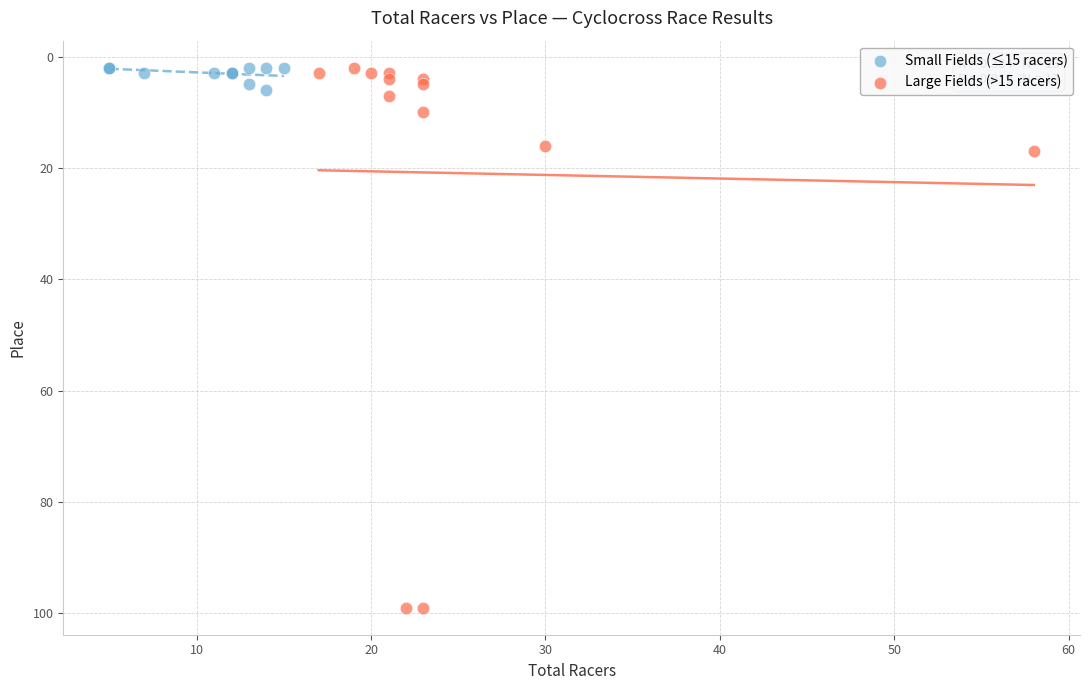

Which series has the largest Y range (max minus min)?

Large Fields (>15 racers)